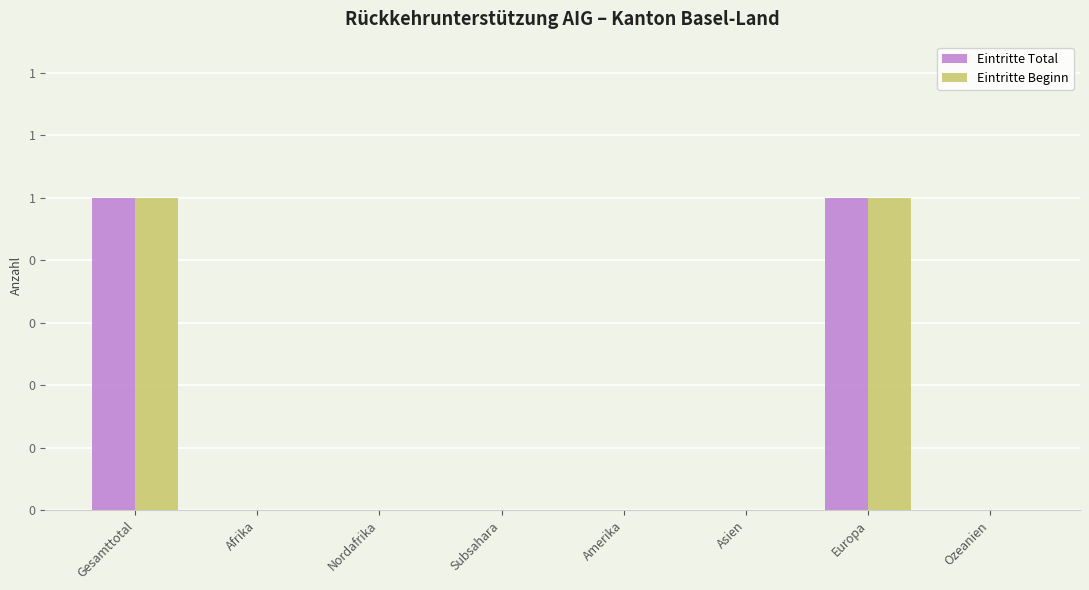

Which series has the widest spread of values?

Eintritte Total